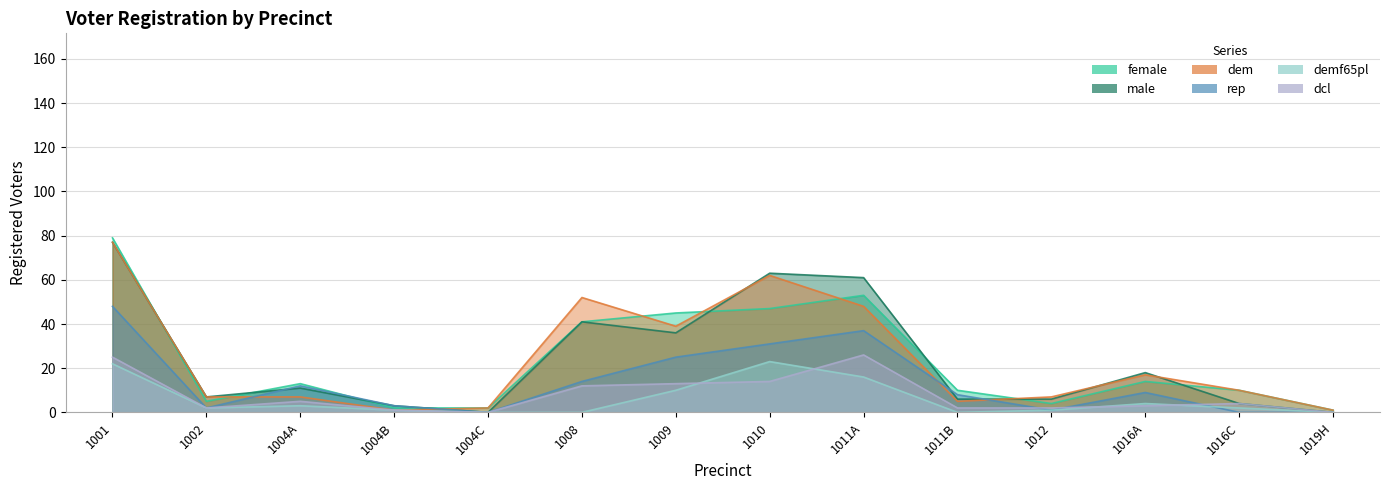

What is the spread (max minus min) of values at 1011A?

45